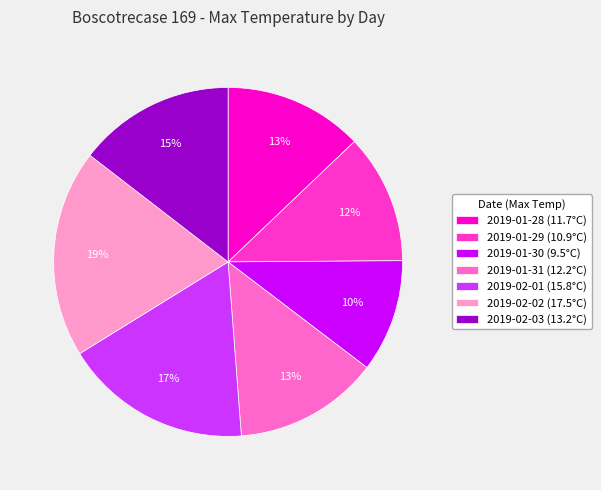

What percentage is the 2019-02-01 (15.8°C) slice, to the nearest percent?

17%